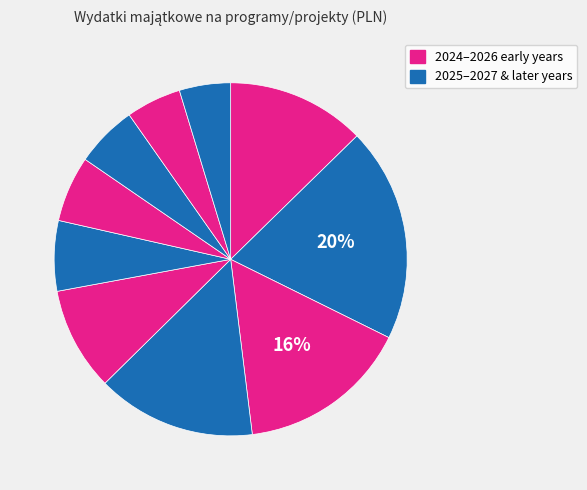

How many slices are in this pie chart?

10